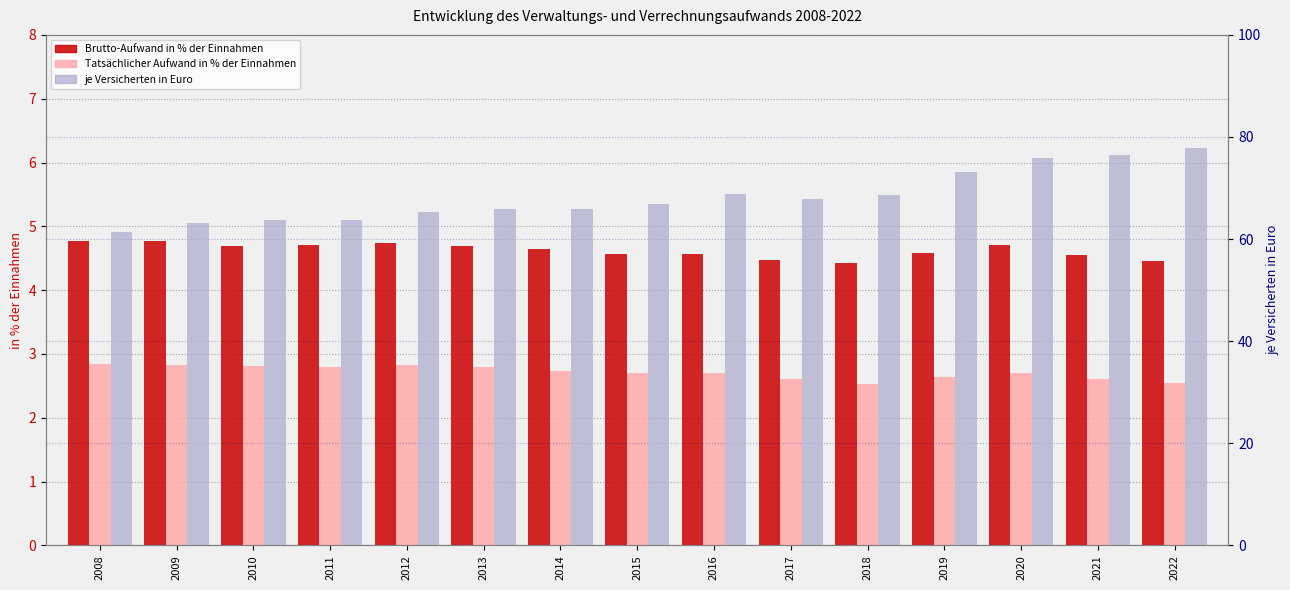

Reading left to right, list all the values displayed in this chart.

Brutto-Aufwand in % der Einnahmen: 4.8	4.8	4.7	4.7	4.7	4.7	4.7	4.6	4.6	4.5	4.4	4.6	4.7	4.5	4.5
Tatsächlicher Aufwand in % der Einnahmen: 2.8	2.8	2.8	2.8	2.8	2.8	2.7	2.7	2.7	2.6	2.5	2.6	2.7	2.6	2.5
je Versicherten in Euro: 61.3	63.2	63.7	63.7	65.3	65.9	66.0	66.9	68.8	68.0	68.7	73.2	76.0	76.4	77.8